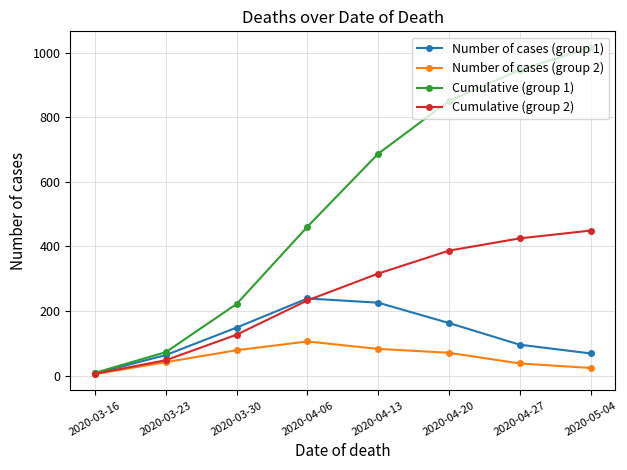

The value of Cumulative (group 1) at 2020-04-13 is 687. True or false?

True